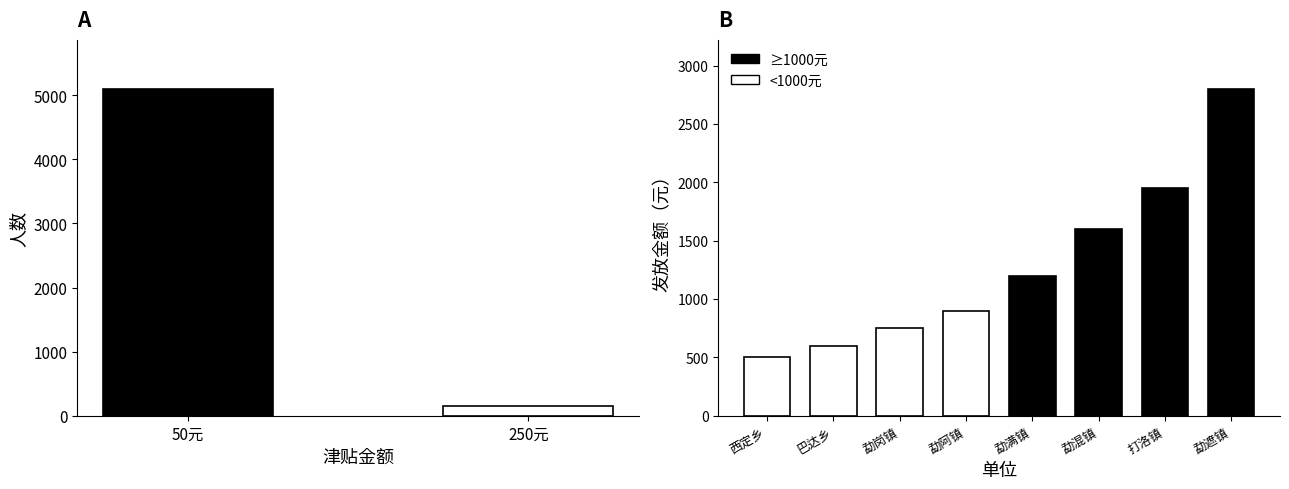

Is it true that the value at 50元 is 3550?

False